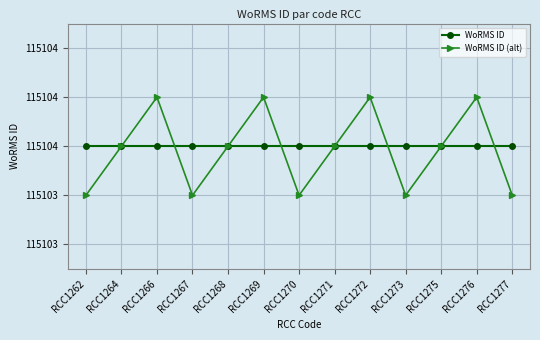

Rank the series by their maximum value, from lowest to highest.

WoRMS ID, WoRMS ID (alt)